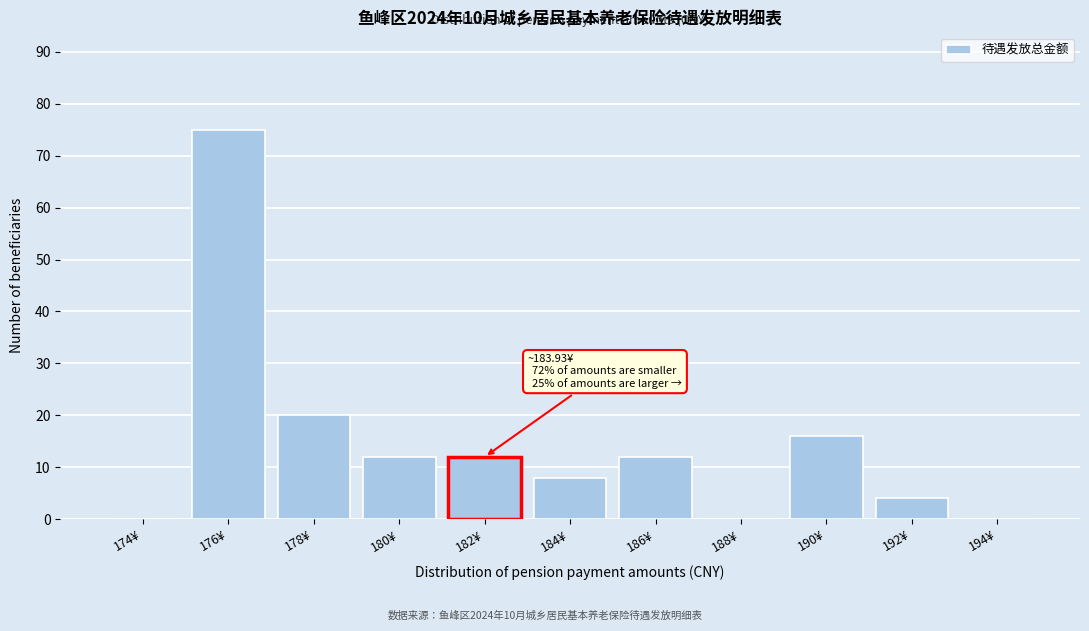

Reading right to left, what are all the values shown in this chart?

194¥=0	192¥=4	190¥=16	188¥=0	186¥=12	184¥=8	182¥=12	180¥=12	178¥=20	176¥=75	174¥=0